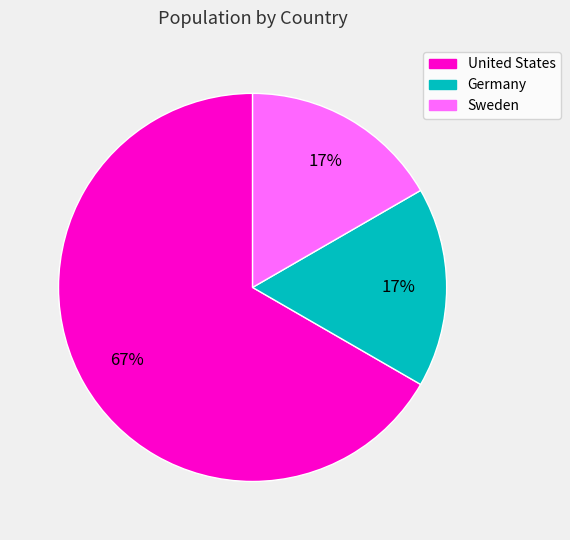

Which category accounts for the majority?

United States